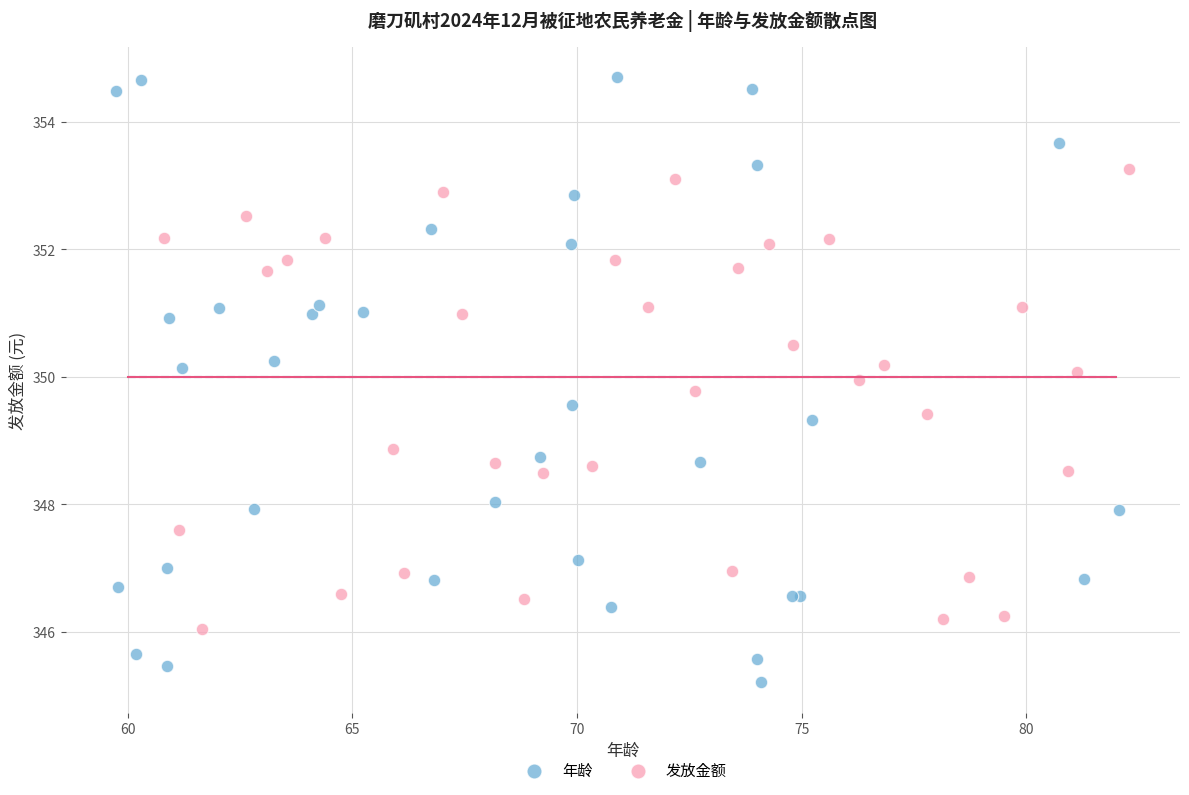

Which series has the widest spread of Y values?

年龄